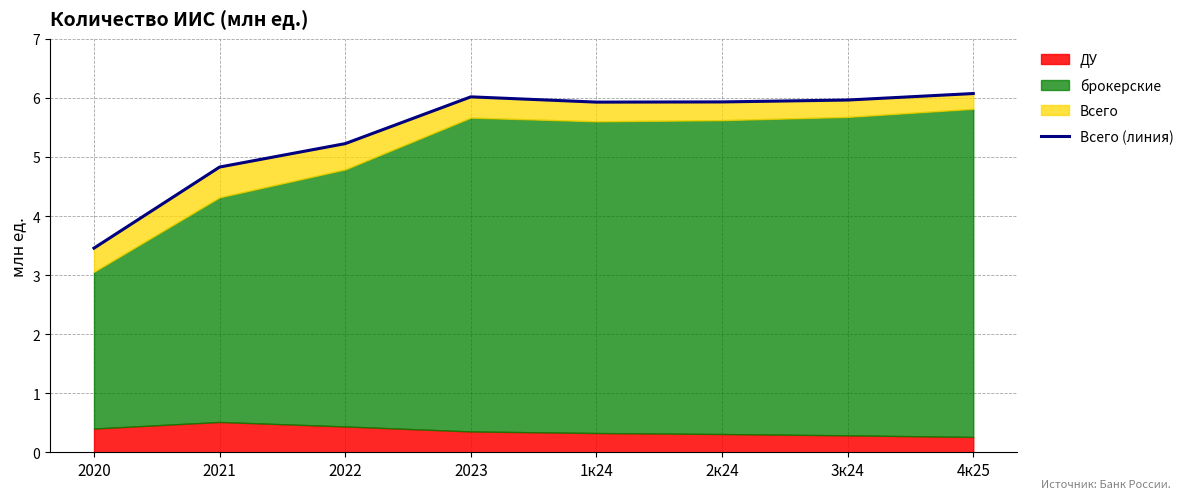

At which category does the chart reach its minimum across all series?

2020